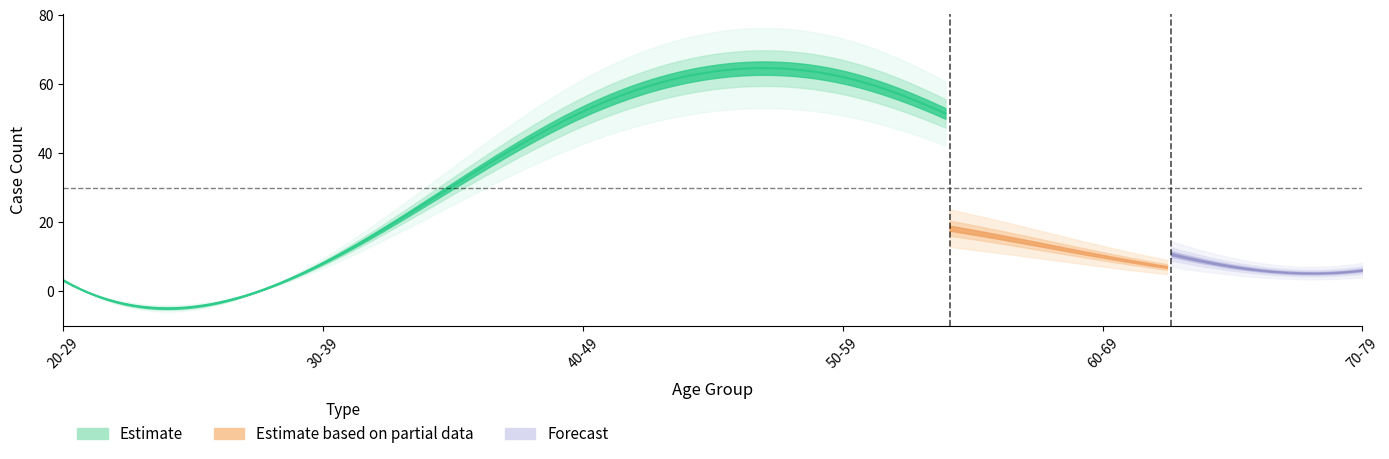

What are all the series names shown in the legend?

Estimate, Estimate based on partial data, Forecast